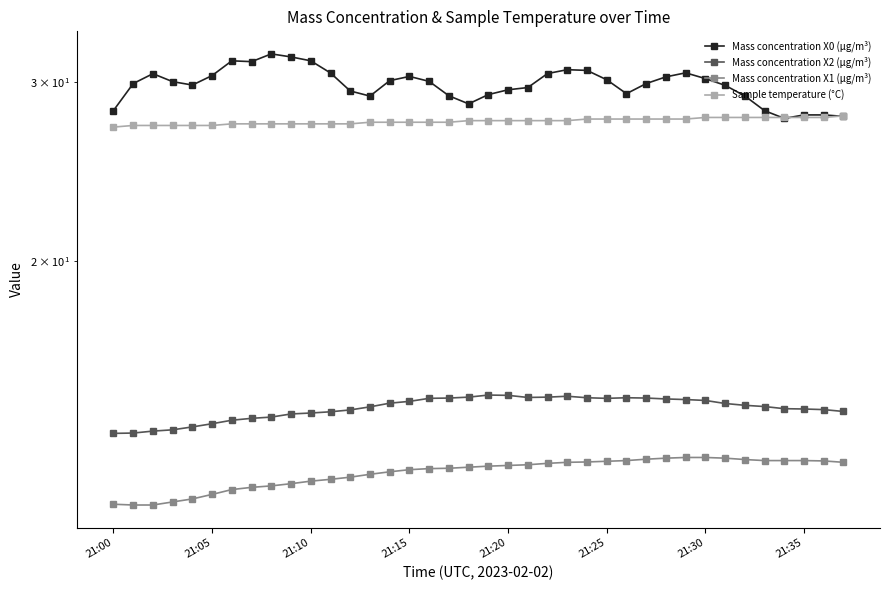

Read the Sample temperature (°C) value at 21:05.

27.2